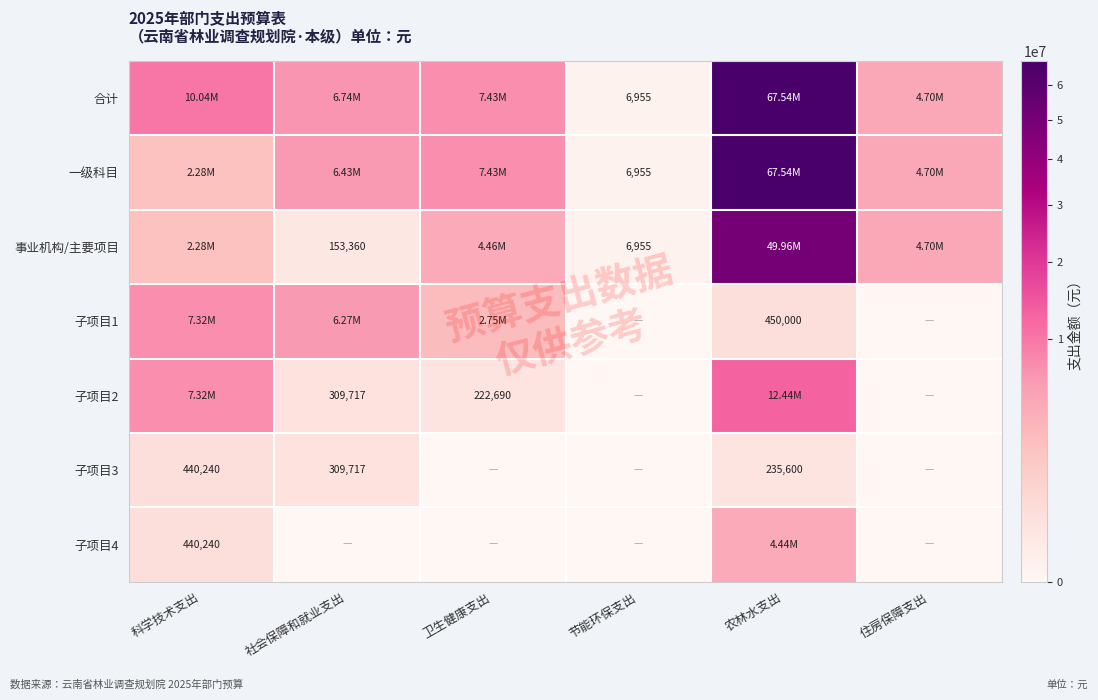

What is the average value of the 事业机构/主要项目 series?

10260284.3